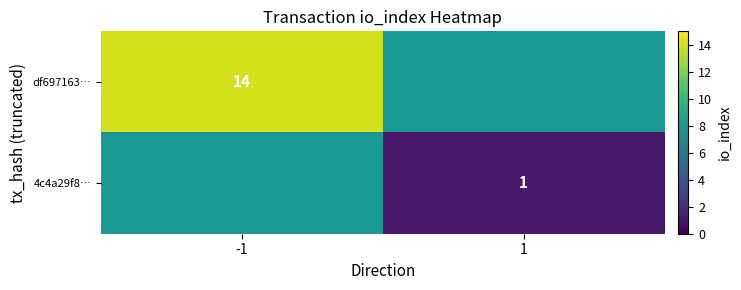

Is it true that df697163… equals 8 at -1?

False